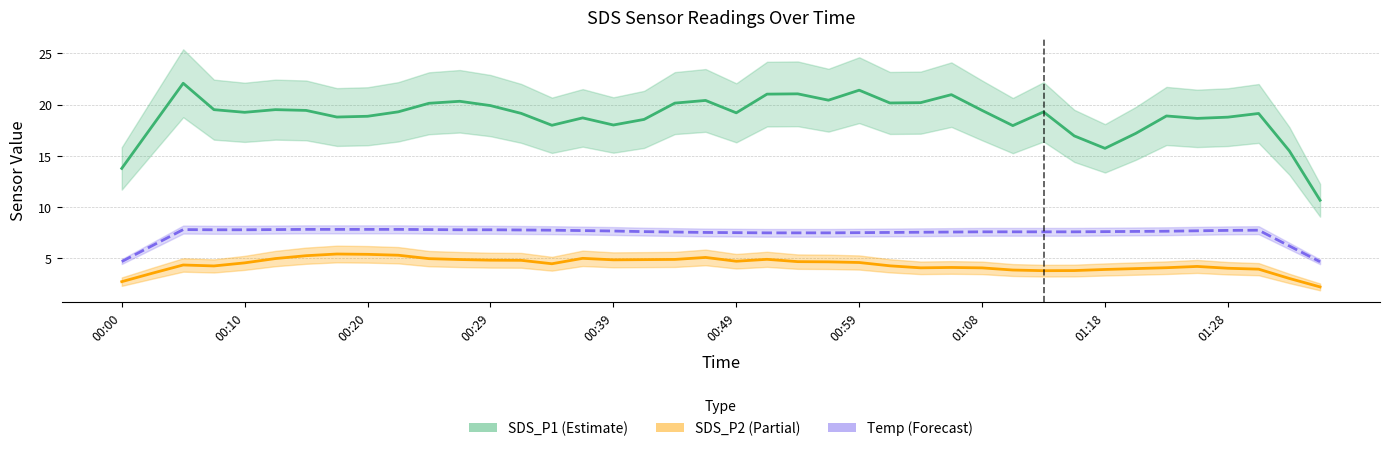

What is the greatest value displayed?

22.1